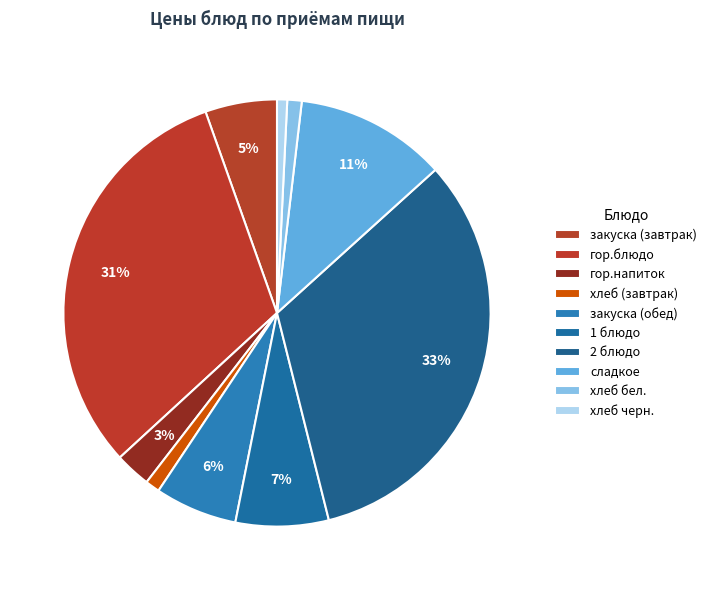

Which has a higher value, гор.блюдо or 2 блюдо?

2 блюдо